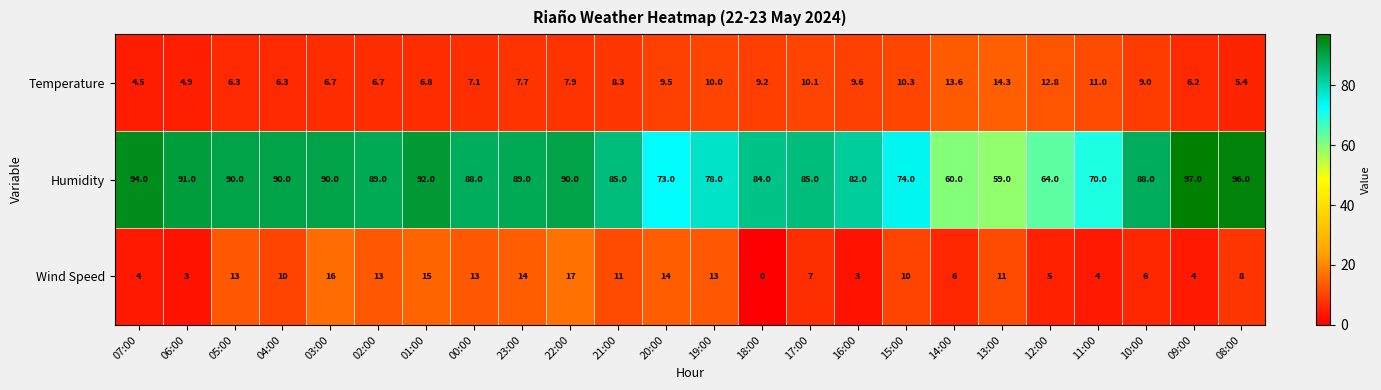

What is the maximum value for Wind Speed?

17.0